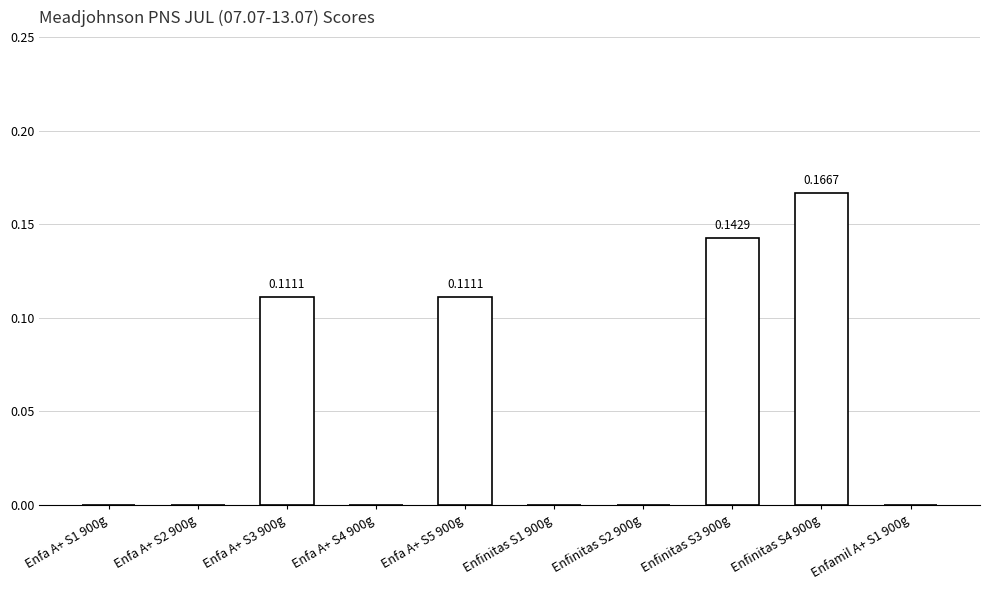

What is the change in value from Enfinitas S2 900g to Enfinitas S4 900g?

+0.2